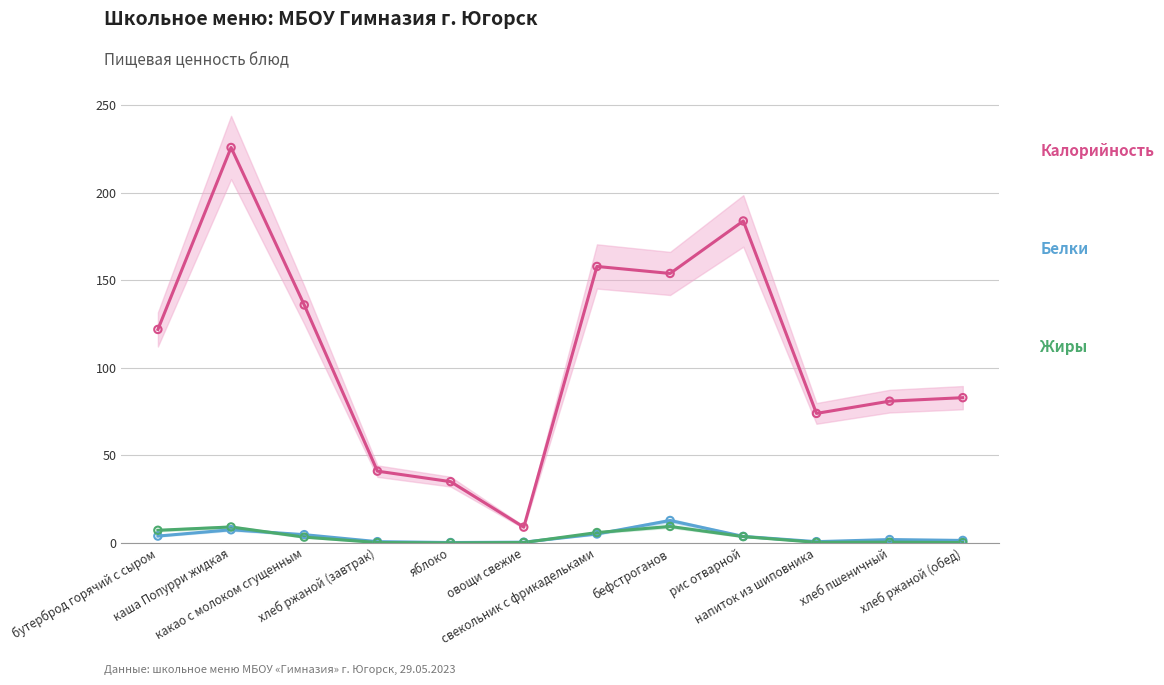

What is the total value across all series at напиток из шиповника?

75.0